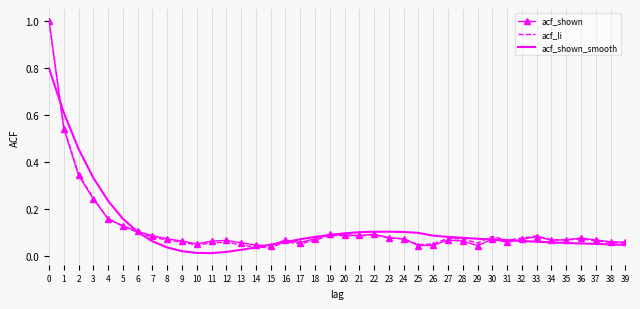

List the series in order of their overall mean, highest first.

acf_shown_smooth, acf_shown, acf_li